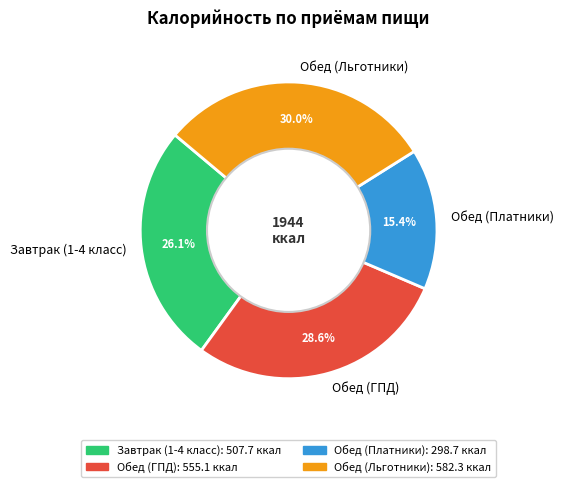

How many slices are in this pie chart?

4